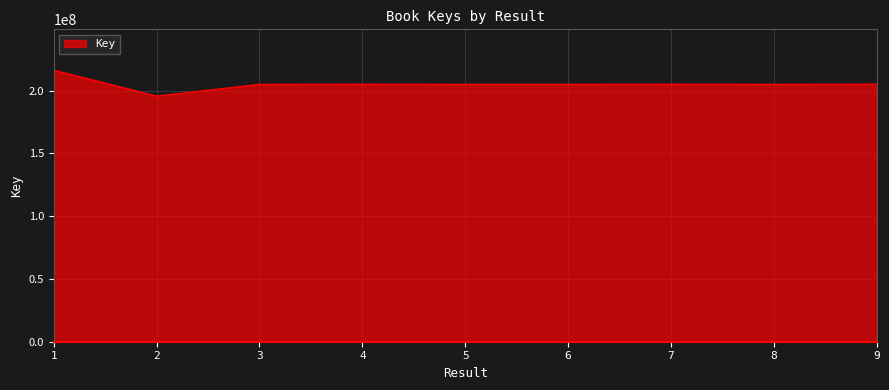

What is the ratio of the value at 6 to the value at 5?

1.0